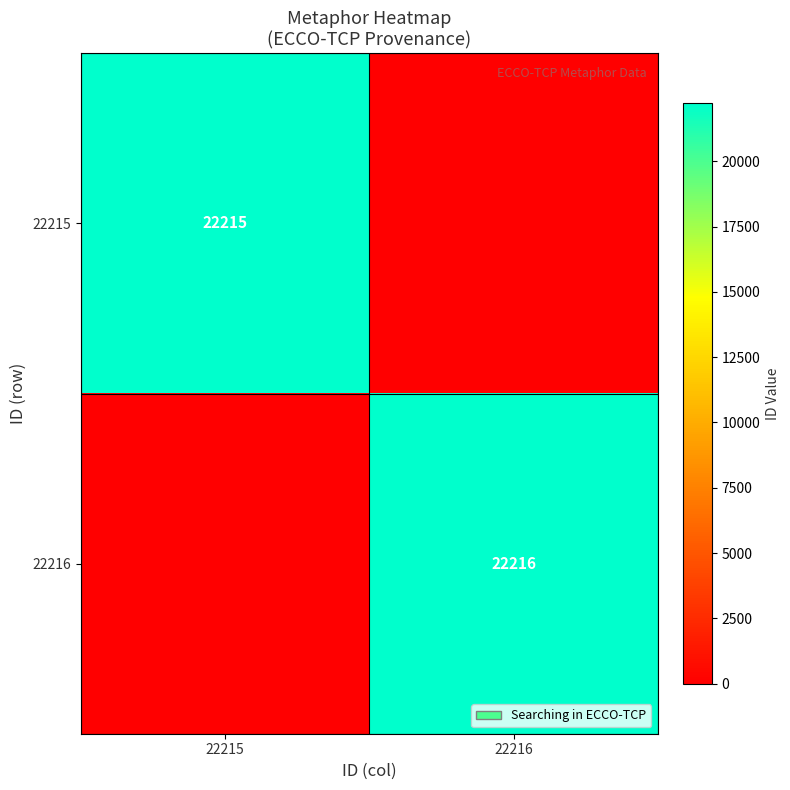

At how many categories does at least one series exceed 16486?

2